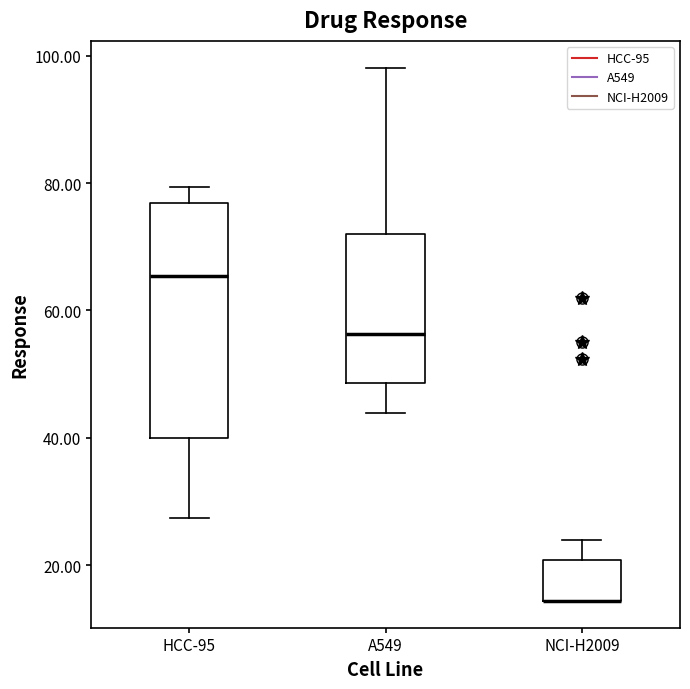

Reading left to right, transcribe this box plot: for each box, give where its median line is, the range the box spans, and where its two whiskers end, as read against the y-axis. The values are not printed on the chart, so give them approximately, as read against the axis.

HCC-95: median 66, box 40 to 76, whiskers 28 to 80
A549: median 56, box 48 to 72, whiskers 44 to 98
NCI-H2009: median 14 (drawn on the box's lower edge), box 14 to 20, whiskers 14 to 24